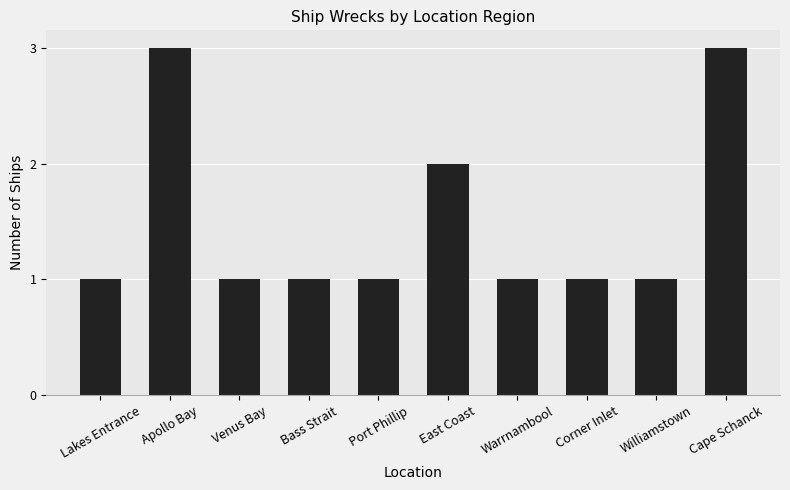

The value at Port Phillip is 0. True or false?

False